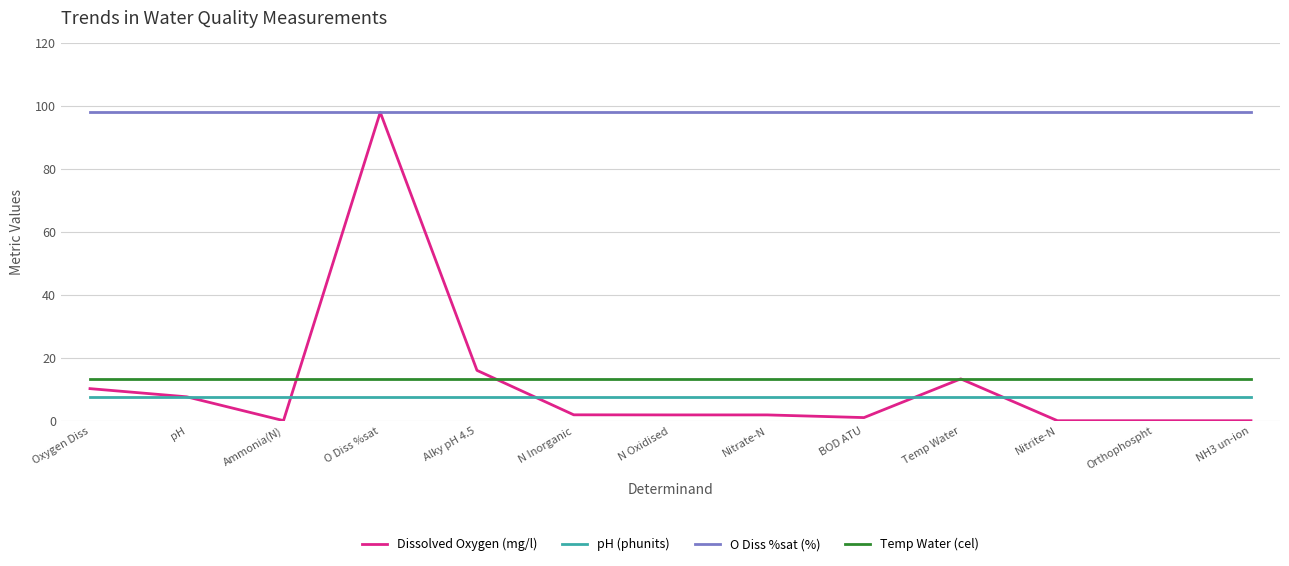

True or false: Dissolved Oxygen (mg/l) has a value of 13.3 at Temp Water.

True